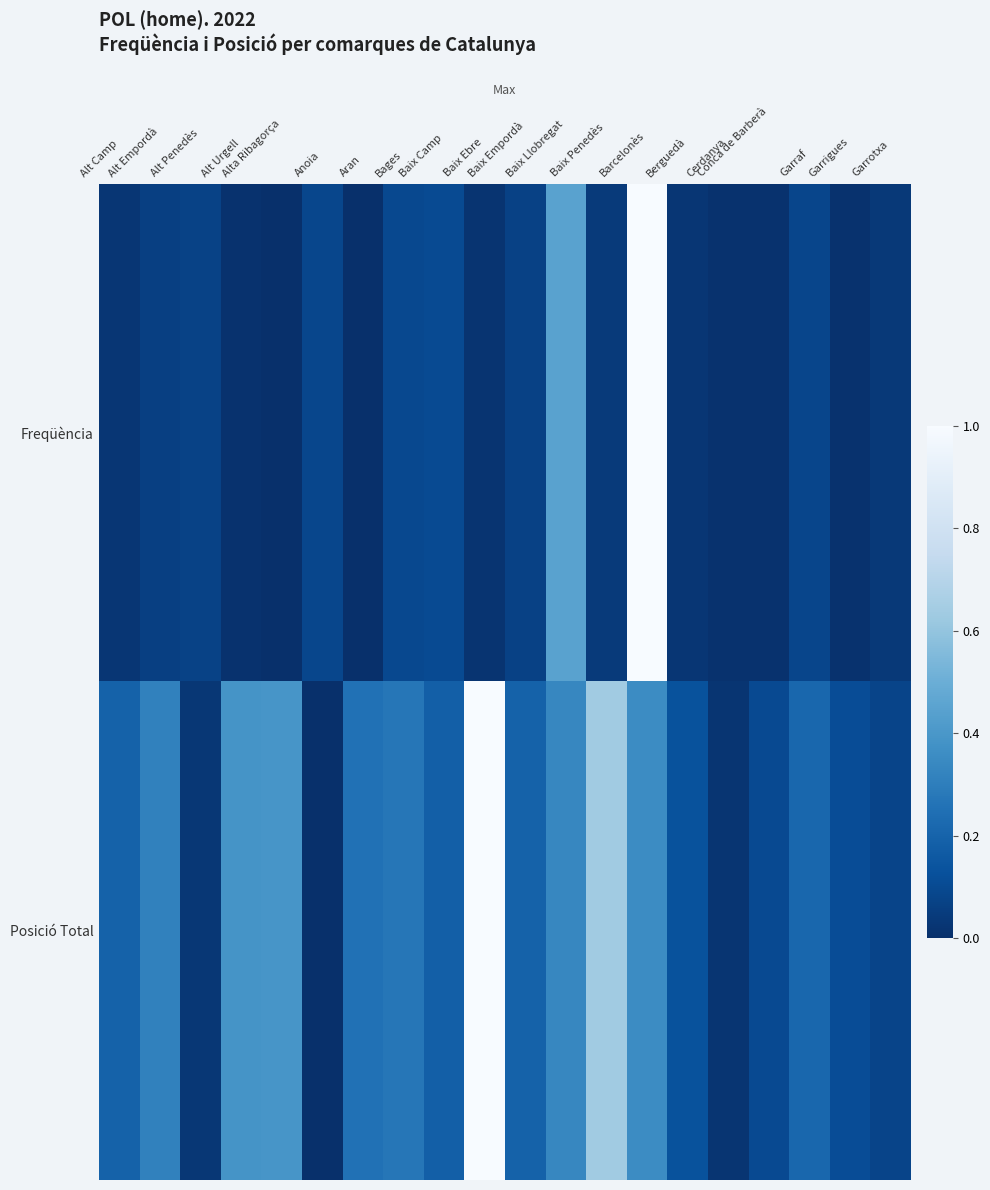

Reading left to right, what are all the values shown in this chart?

Freqüència: Alt Camp=0.0	Alt Empordà=0.1	Alt Penedès=0.1	Alt Urgell=0.0	Alta Ribagorça=0.0	Anoia=0.1	Aran=0.0	Bages=0.1	Baix Camp=0.1	Baix Ebre=0.0	Baix Empordà=0.1	Baix Llobregat=0.4	Baix Penedès=0.0	Barcelonès=1.0	Berguedà=0.0	Cerdanya=0.0	Conca de Barberà=0.0	Garraf=0.1	Garrigues=0.0	Garrotxa=0.0
Posició Total: Alt Camp=0.2	Alt Empordà=0.3	Alt Penedès=0.0	Alt Urgell=0.4	Alta Ribagorça=0.4	Anoia=0.0	Aran=0.3	Bages=0.3	Baix Camp=0.2	Baix Ebre=1.0	Baix Empordà=0.2	Baix Llobregat=0.3	Baix Penedès=0.6	Barcelonès=0.4	Berguedà=0.1	Cerdanya=0.0	Conca de Barberà=0.1	Garraf=0.2	Garrigues=0.1	Garrotxa=0.1